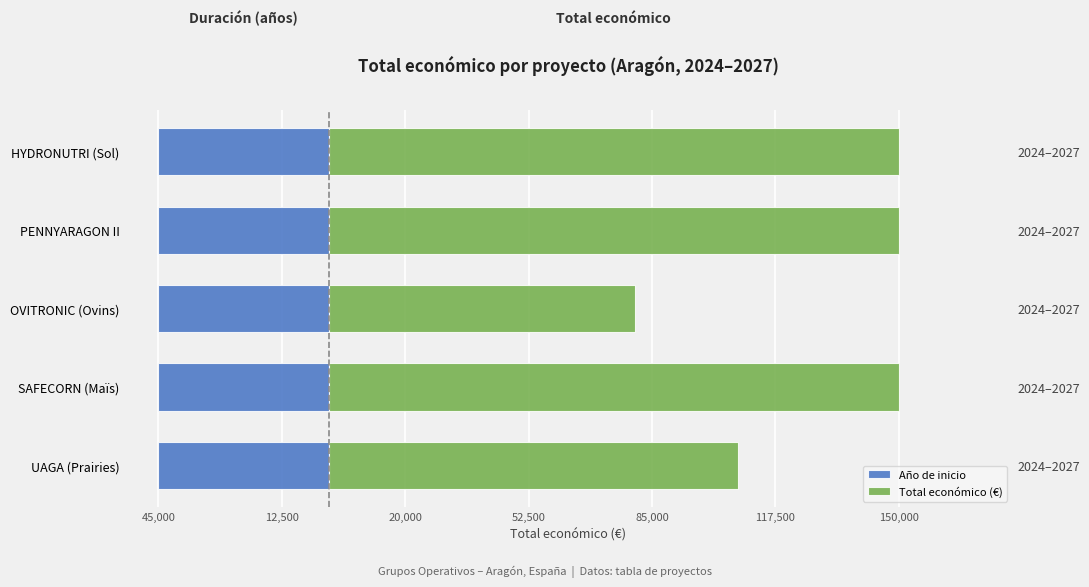

What is the maximum value shown in the chart?

150000.0